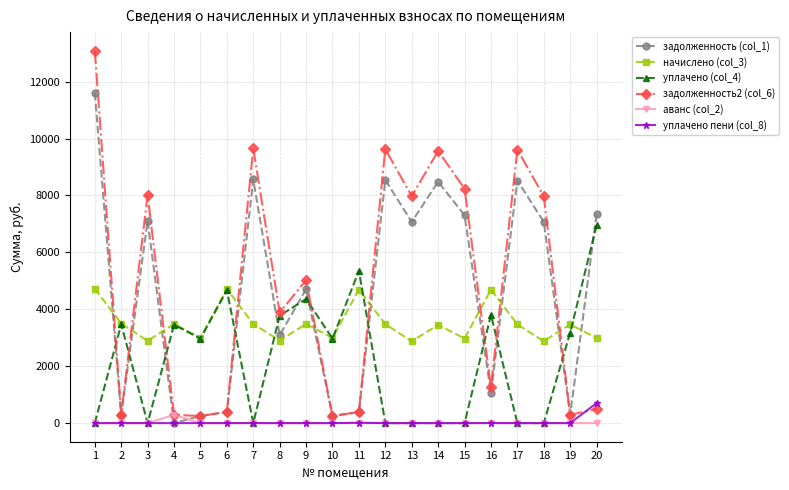

Does the chart have visible grid lines?

Yes